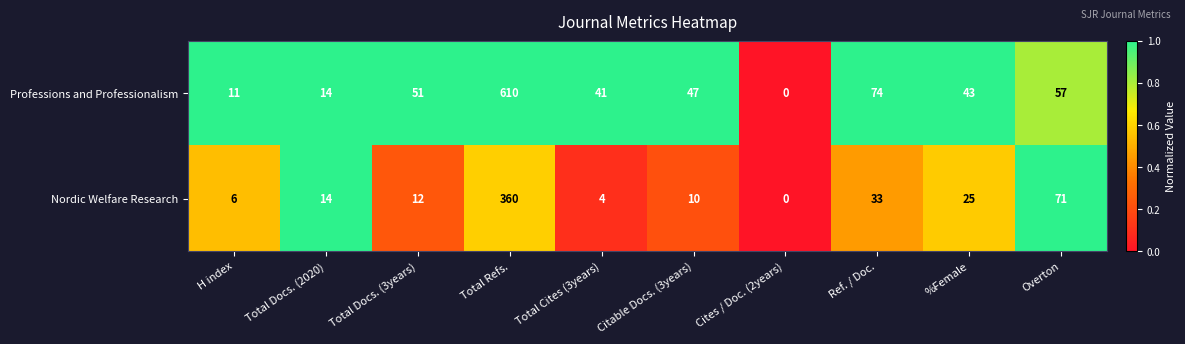

Rank the series by their average value, from lowest to highest.

Nordic Welfare Research, Professions and Professionalism